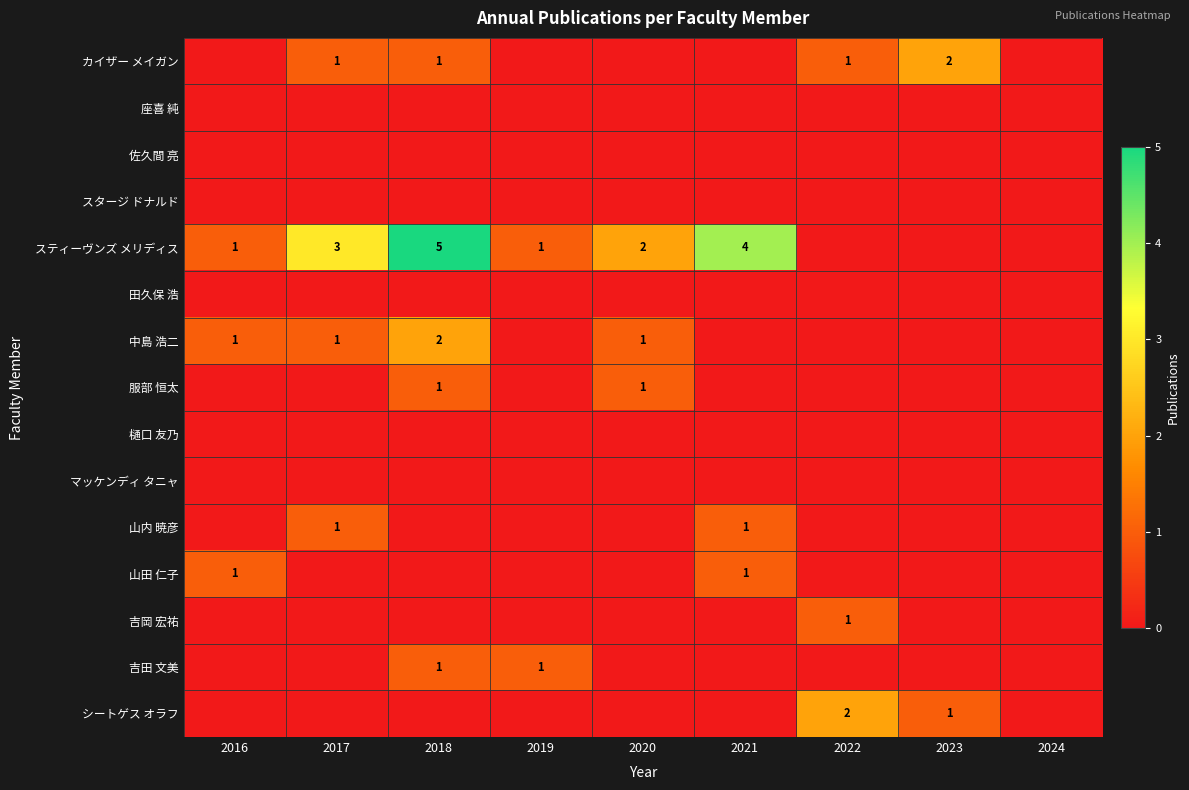

At how many categories does at least one series exceed 2?

3